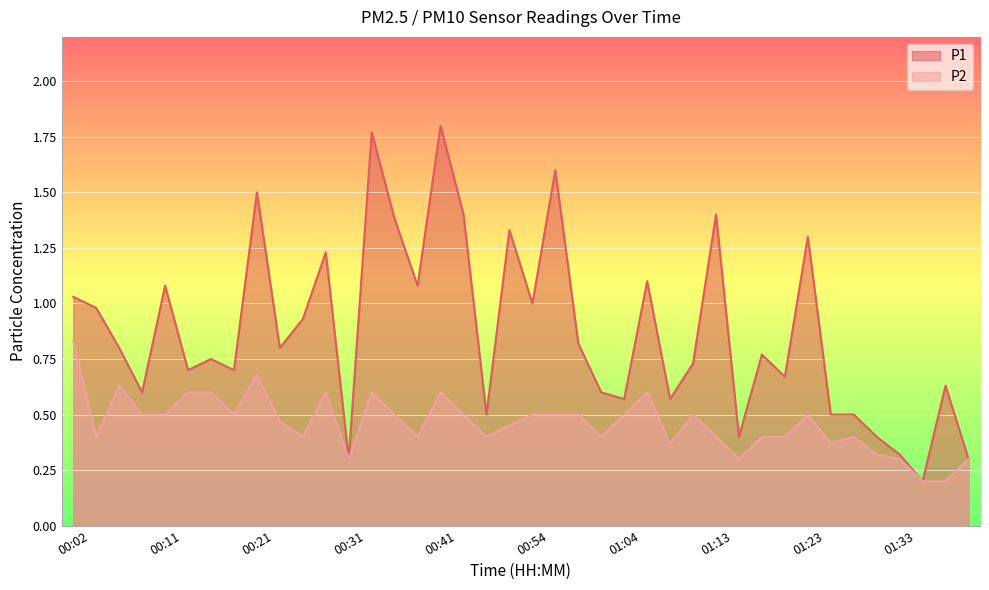

List the series in order of their overall mean, lowest first.

P2, P1